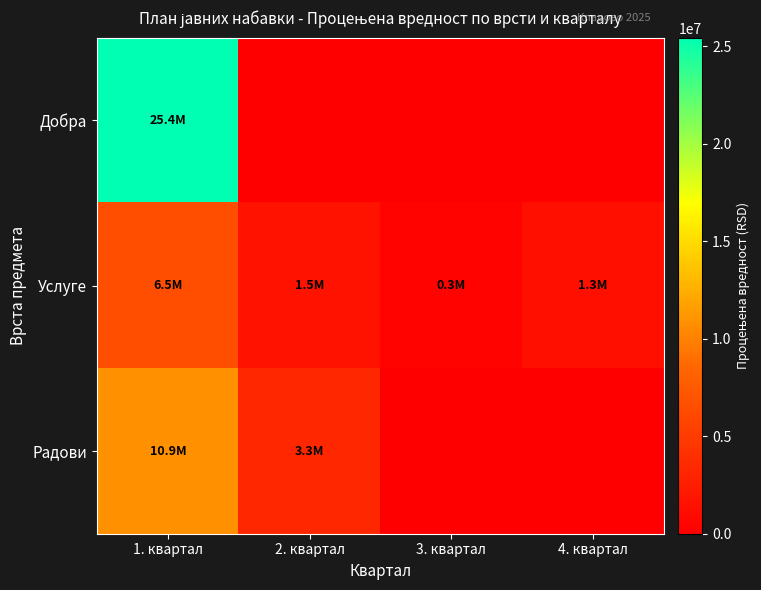

Which category has the highest value across all series?

1. квартал